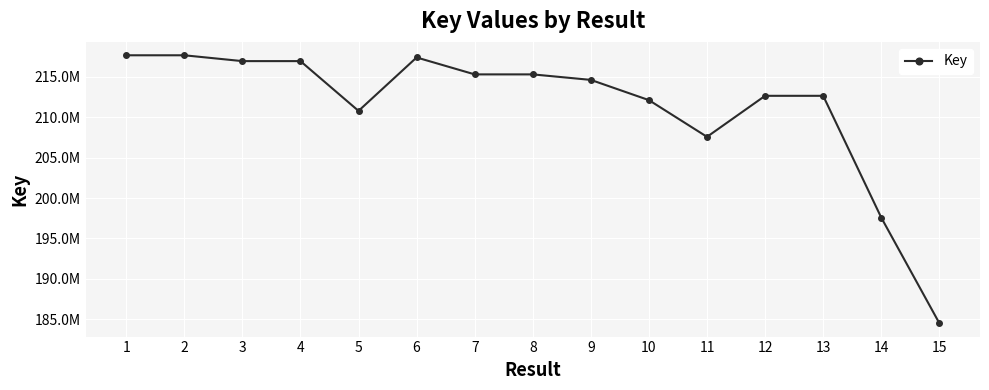

Between 13 and 9, which is larger?

9